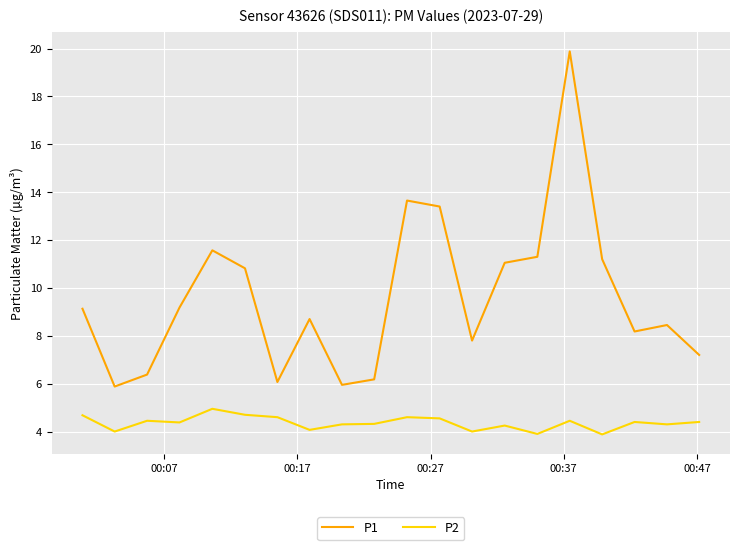

True or false: P2 and P1 cross at least once.

False